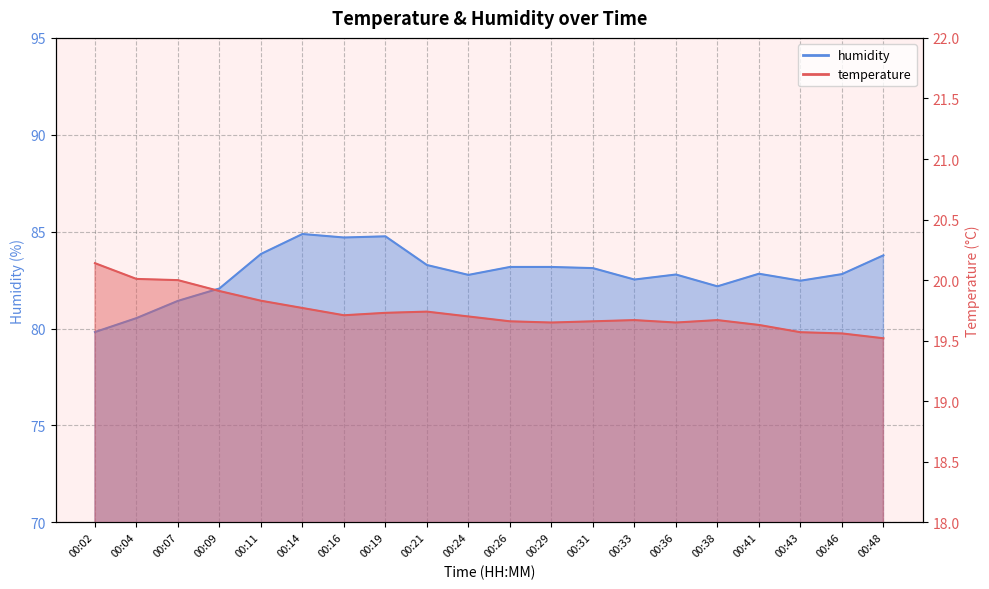

What is the minimum value for temperature?

19.5